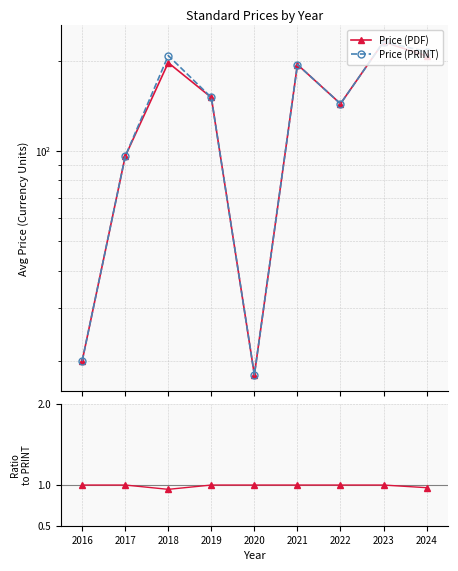

How many data points in Price (PRINT) are above 150?

5